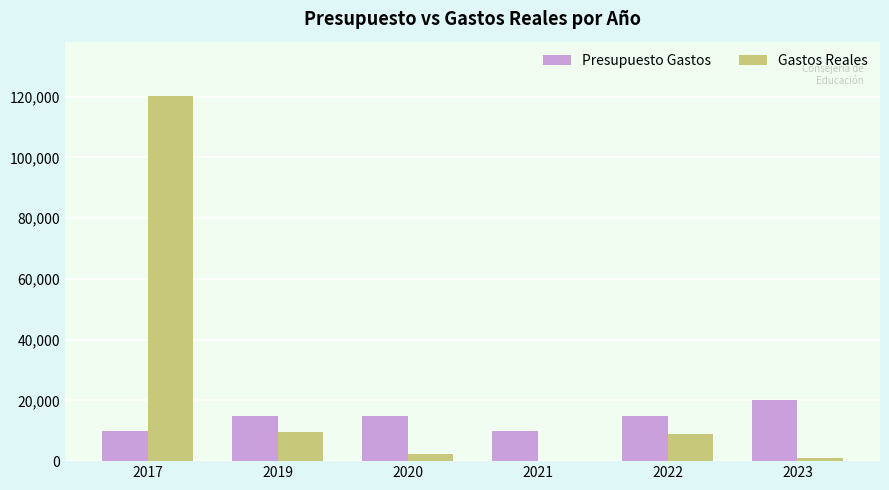

What are all the series names shown in the legend?

Presupuesto Gastos, Gastos Reales